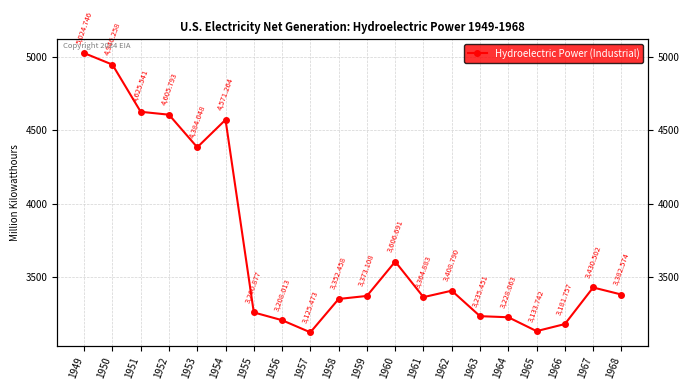

At which category does the chart reach its minimum across all series?

1957